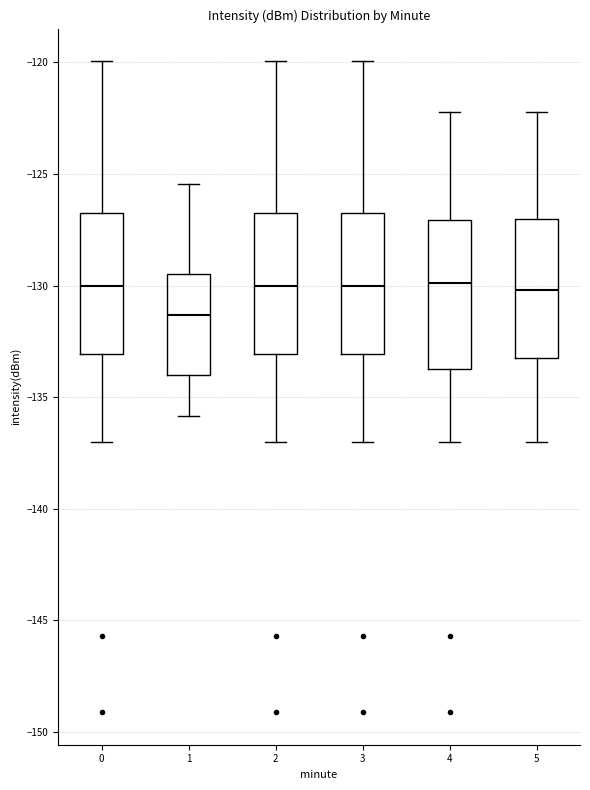

Where does the median line of the box at x = 5 sit on the y-axis? The values are not printed on the chart, so give them approximately, as read against the axis.

-130.0